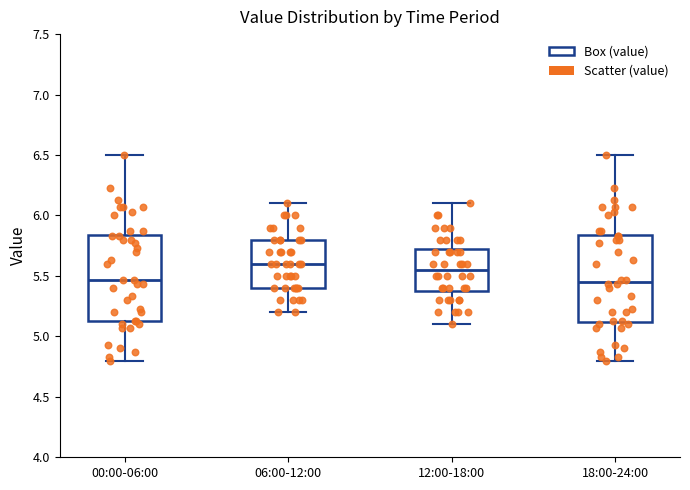

Reading left to right, transcribe this box plot: for each box, give where its median line is, the range the box spans, and where its two whiskers end, as read against the y-axis. The values are not printed on the chart, so give them approximately, as read against the axis.

00:00-06:00: median 5.45, box 5.15 to 5.85, whiskers 4.80 to 6.50
06:00-12:00: median 5.60, box 5.40 to 5.80, whiskers 5.20 to 6.10
12:00-18:00: median 5.55, box 5.40 to 5.75, whiskers 5.10 to 6.10
18:00-24:00: median 5.45, box 5.10 to 5.85, whiskers 4.80 to 6.50